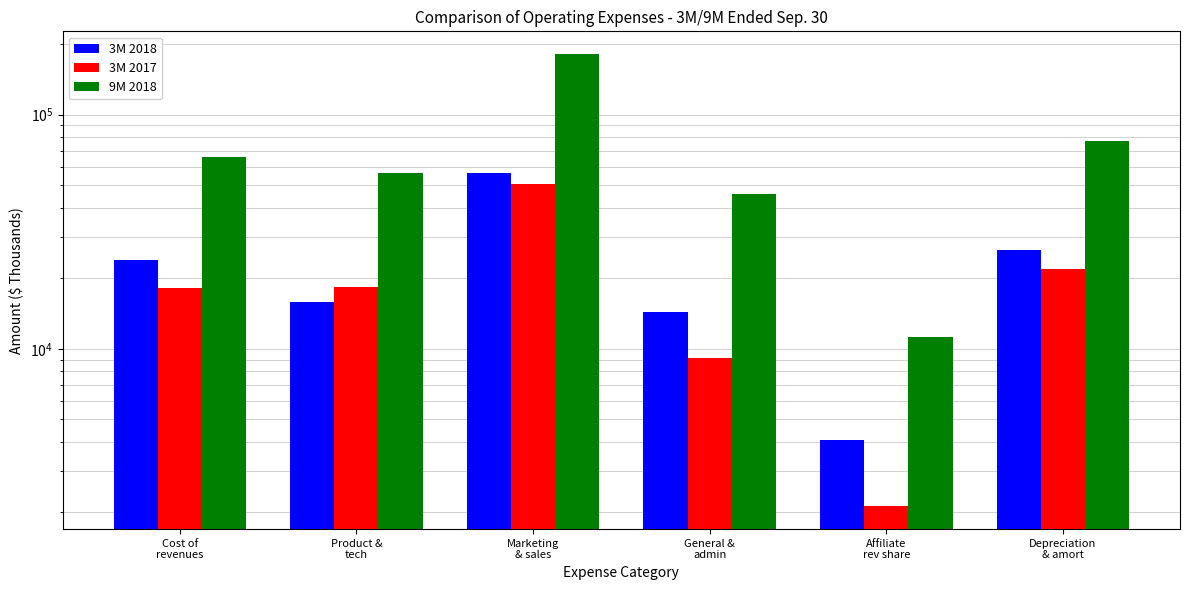

Where is 3M 2017 nearest to the value 26427?

Depreciation
& amort